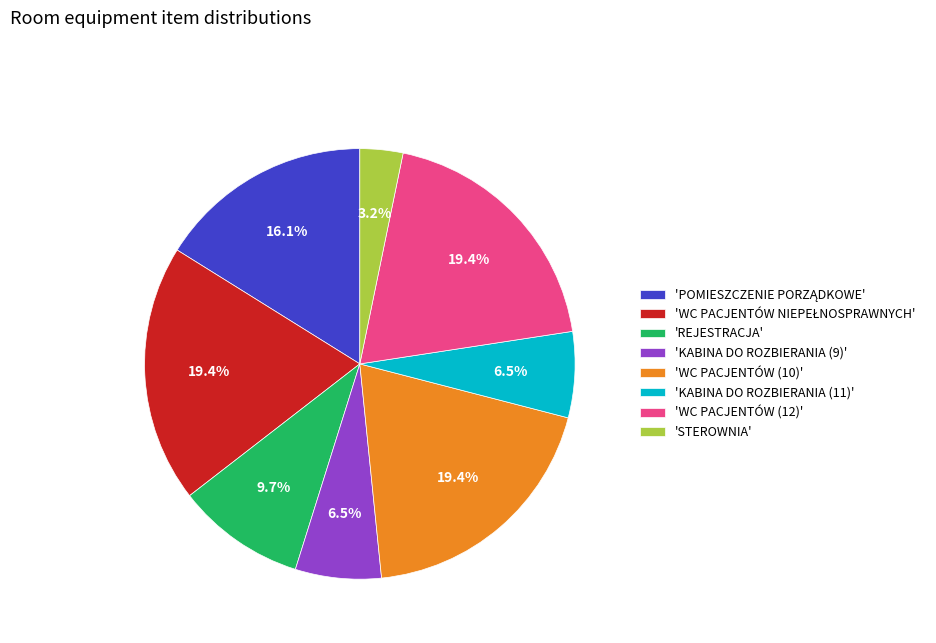

Is there a majority slice in this chart?

No